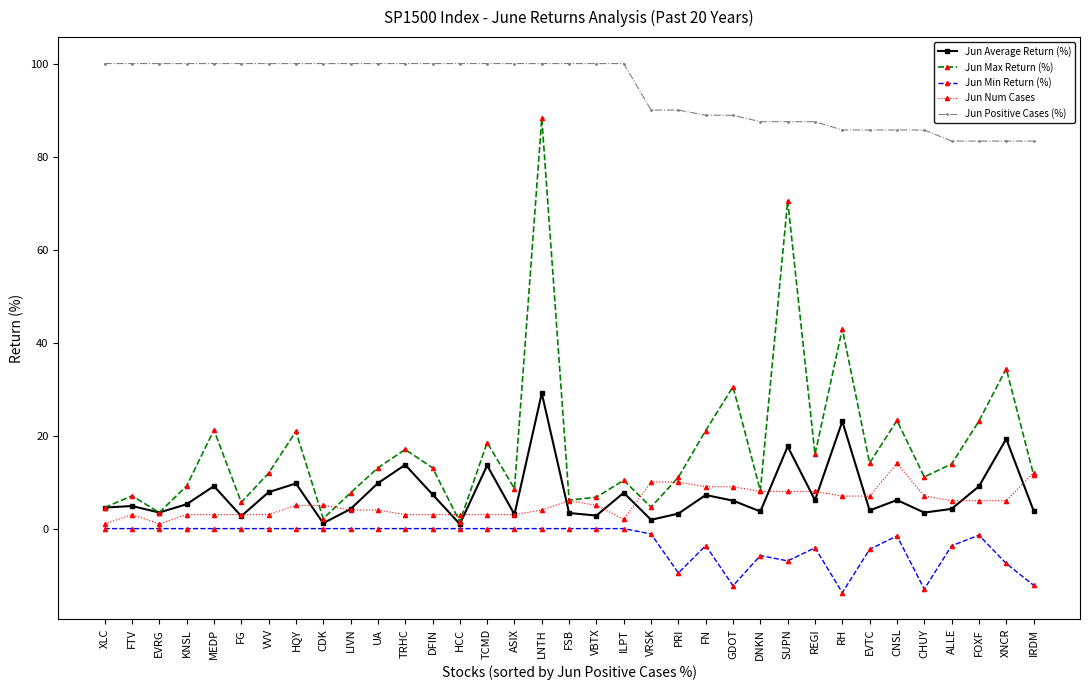

Read the Jun Average Return (%) value at IRDM.

3.9